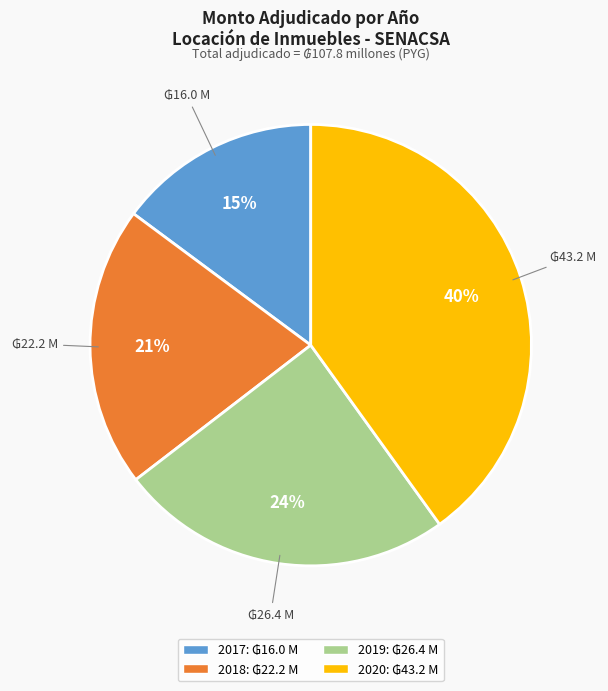

Is there any slice that represents more than half of the pie?

No